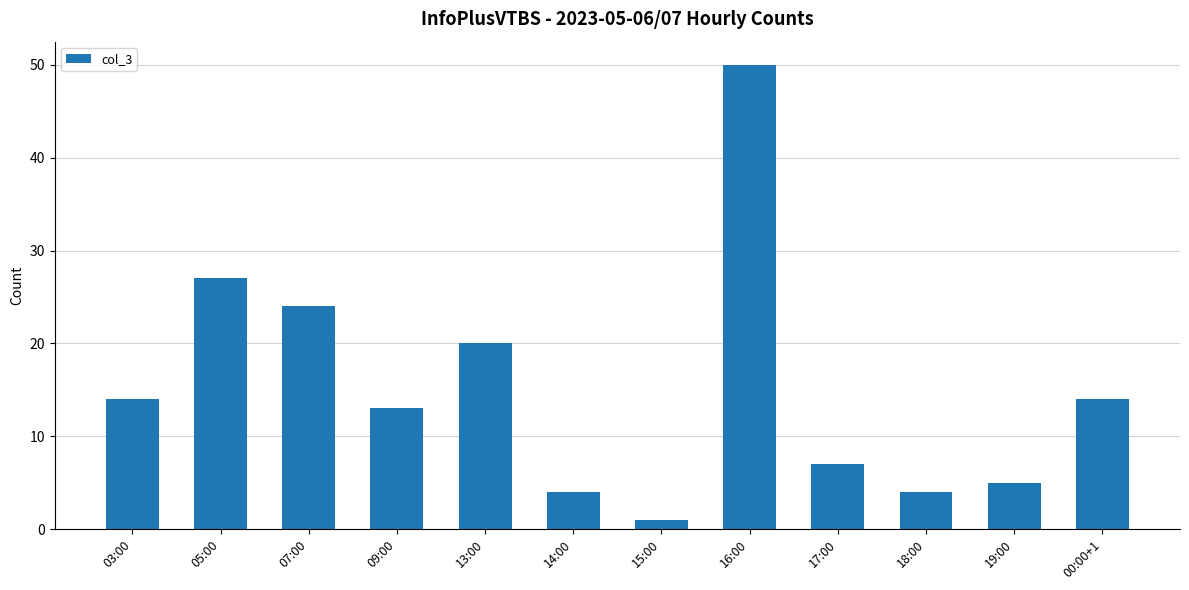

The chart shows a value of 14 at 03:00. True or false?

True